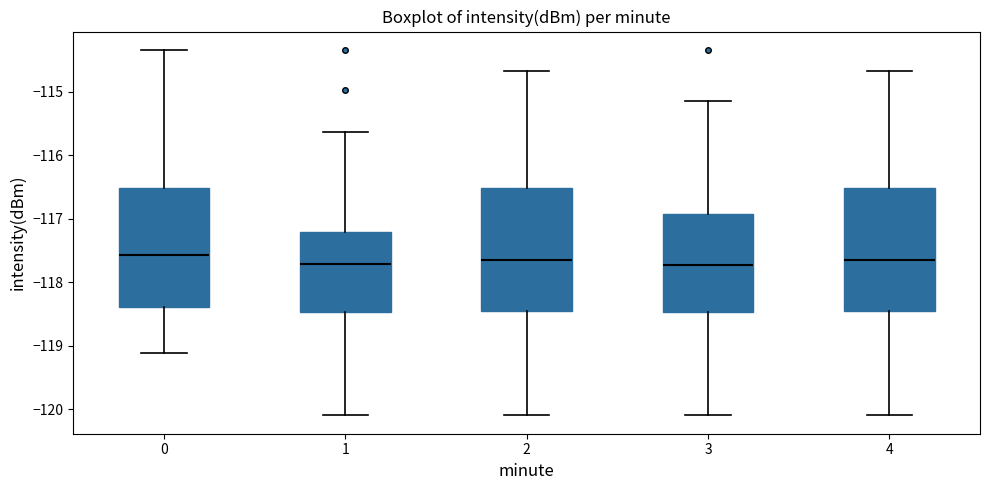

Reading left to right, read every box against the y-axis: the position of its median line, the range the box covers, and the ends of its whiskers. The values are not printed on the chart, so give them approximately, as read against the axis.

0: median -117.6, box -118.4 to -116.5, whiskers -119.1 to -114.3
1: median -117.7, box -118.5 to -117.2, whiskers -120.1 to -115.6
2: median -117.7, box -118.4 to -116.5, whiskers -120.1 to -114.7
3: median -117.7, box -118.5 to -116.9, whiskers -120.1 to -115.1
4: median -117.7, box -118.4 to -116.5, whiskers -120.1 to -114.7